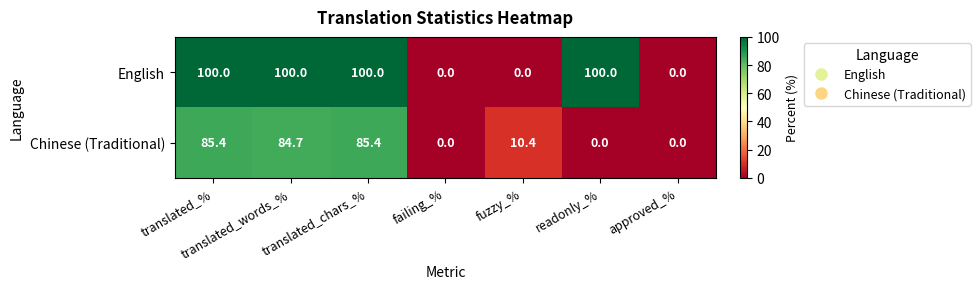

The English series shows 46.8 at translated_chars_%. True or false?

False